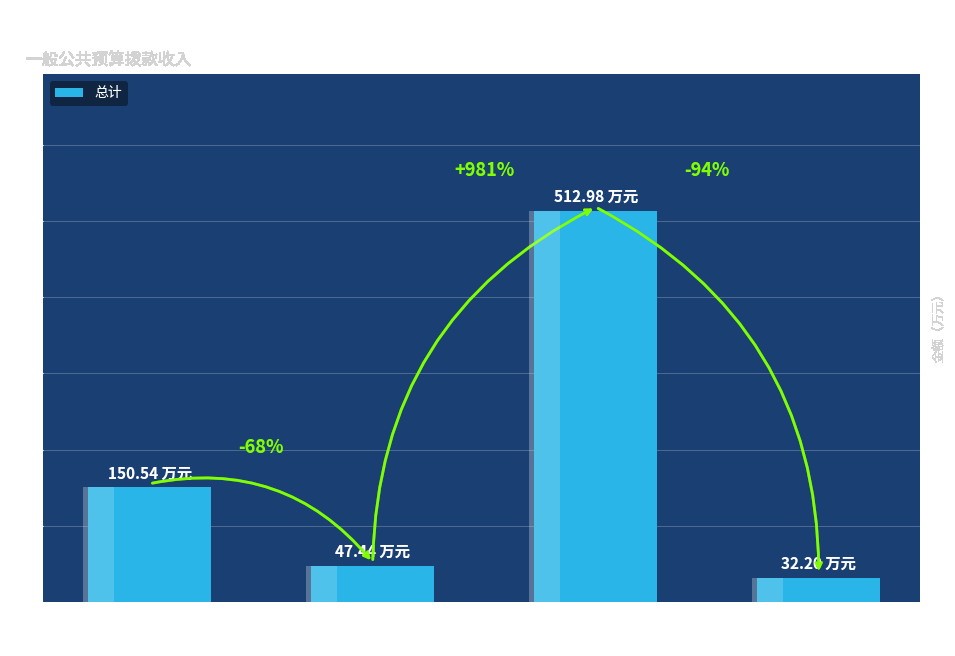

How many bars are there in total?

4